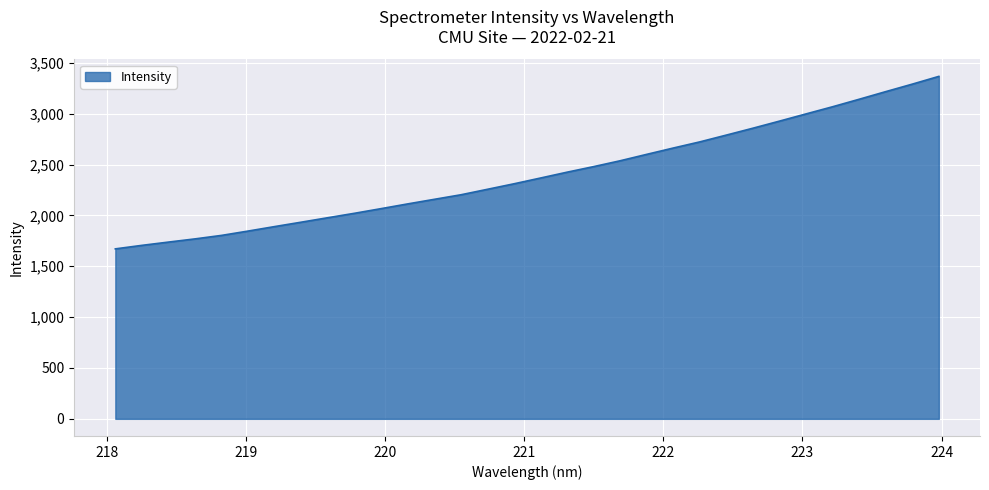

What is the difference between the maximum and minimum values?

1695.4